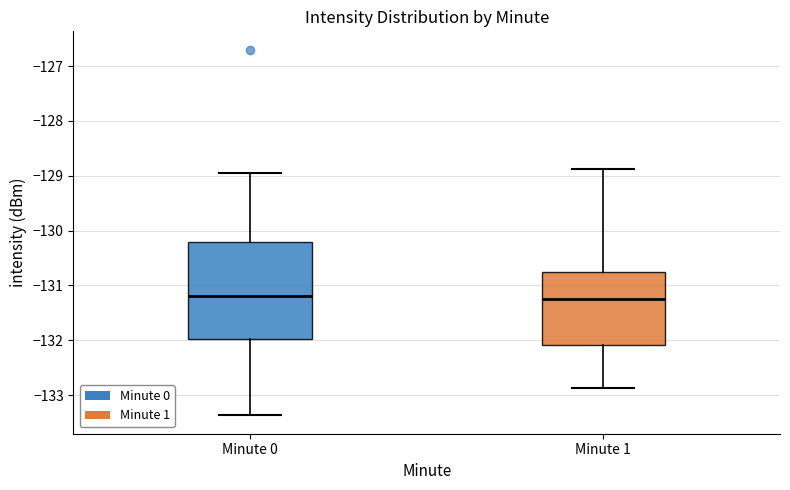

Comparing the boxes themselves (not the whiskers), which one is the tallest?

Minute 0